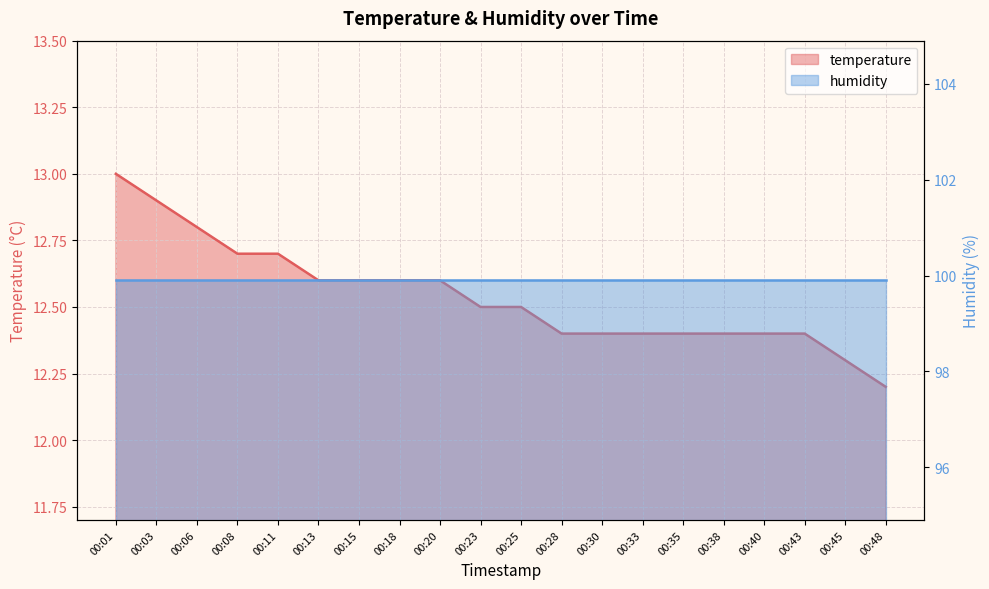

What is the average value?

12.5